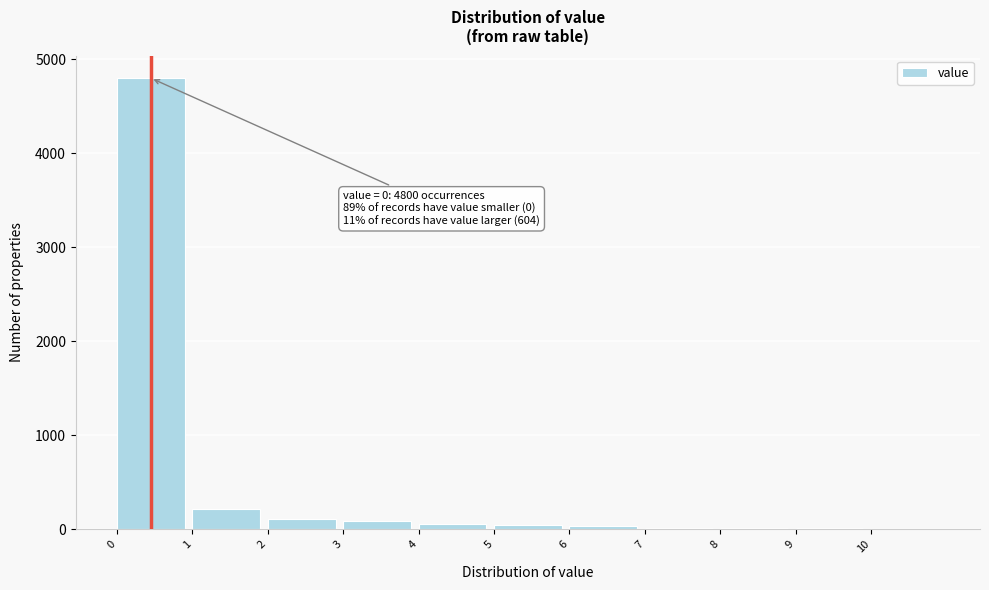

Over which range of the x-axis is the bar tallest?

0 to 1